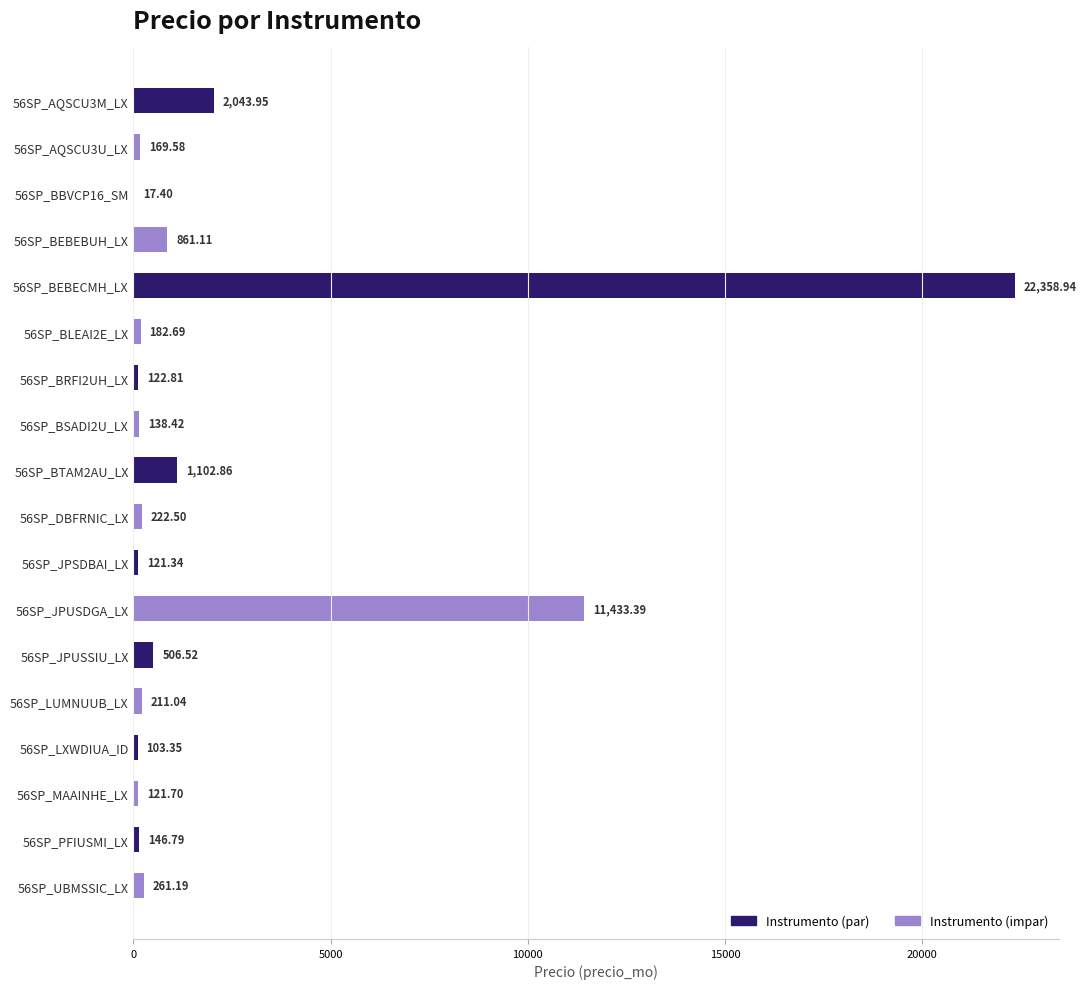

What is the ratio of the value at 56SP_LXWDIUA_ID to the value at 56SP_BRFI2UH_LX?

0.8